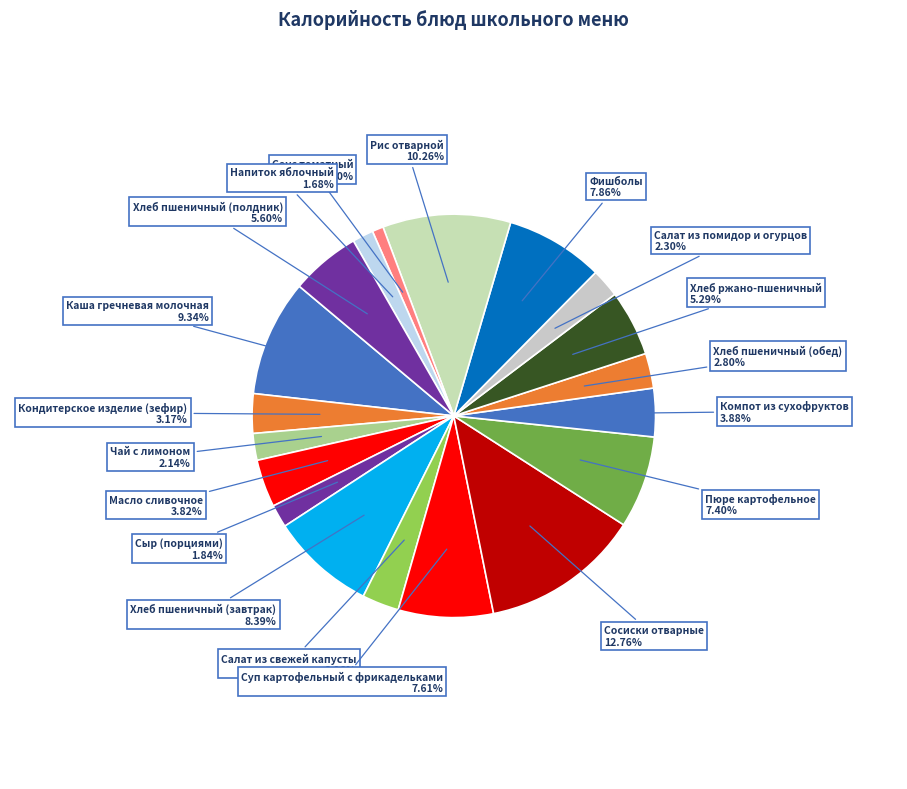

How many slices are in this pie chart?

19